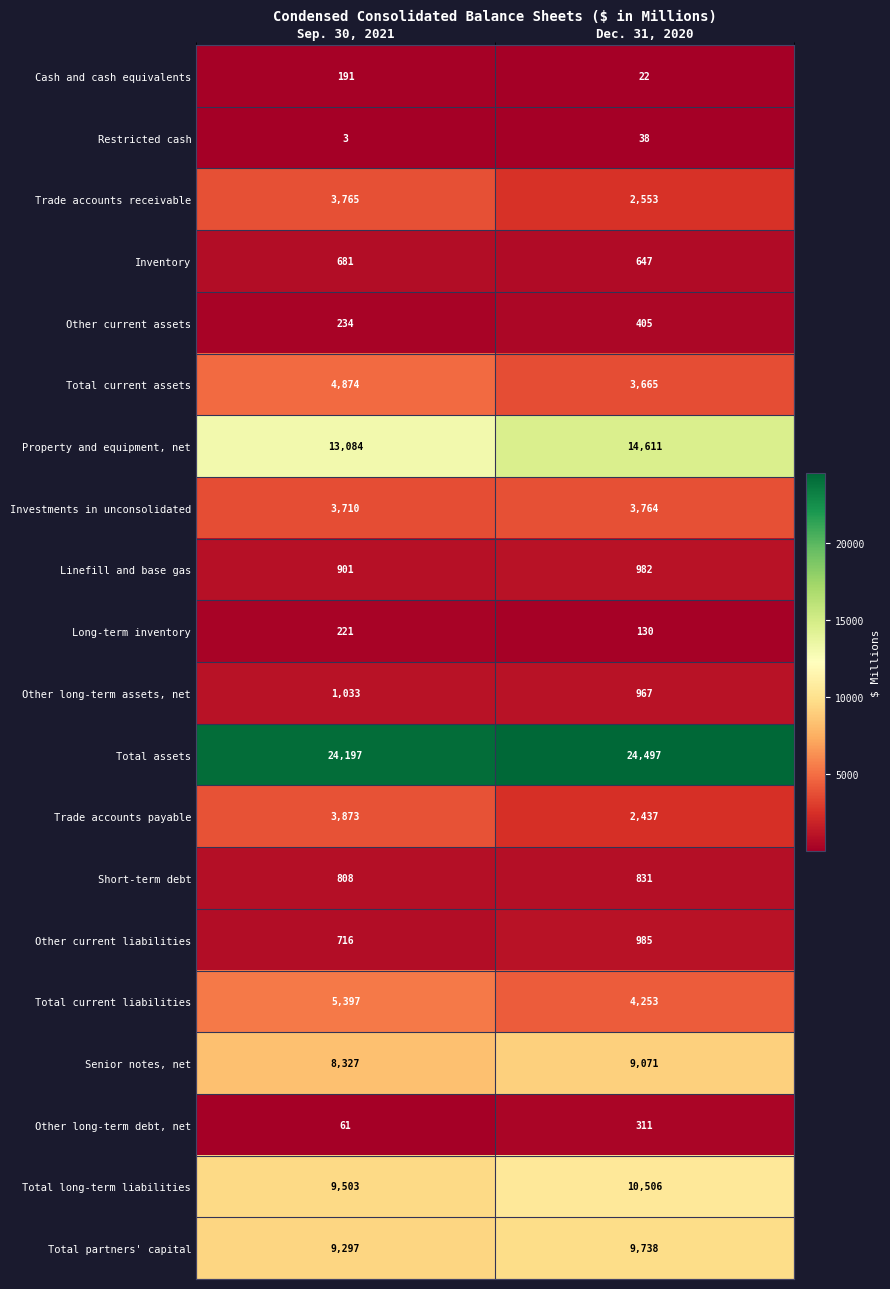

What is the sum of the Investments in unconsolidated values at Dec. 31, 2020 and Sep. 30, 2021?

7474